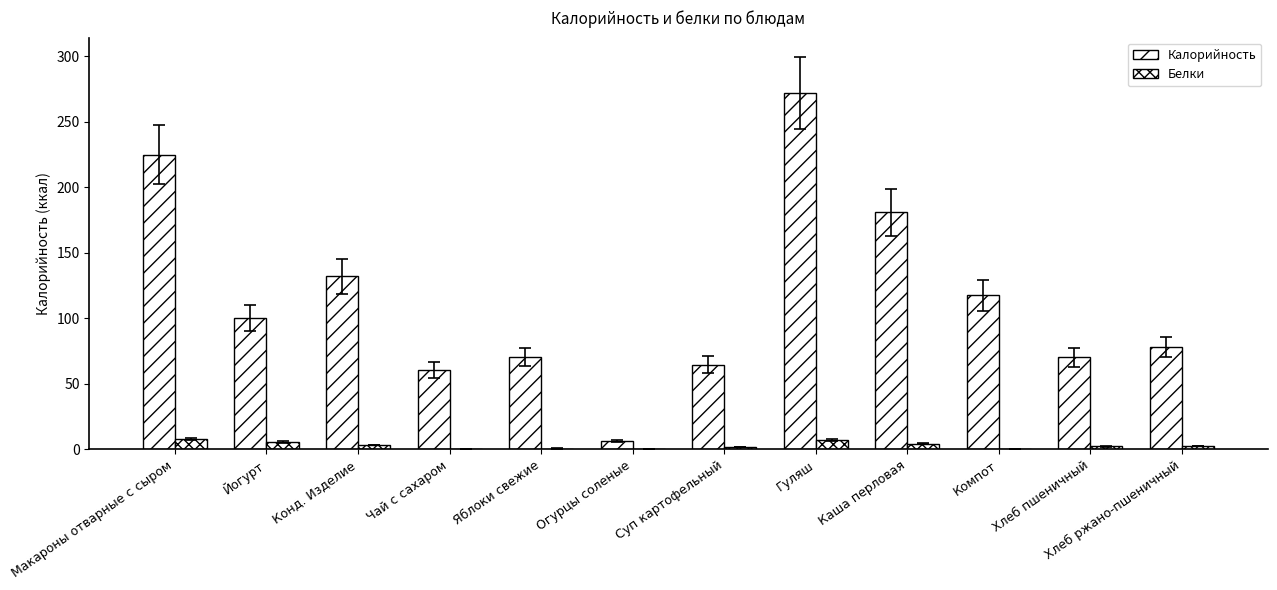

Does the chart contain stacked bars?

No